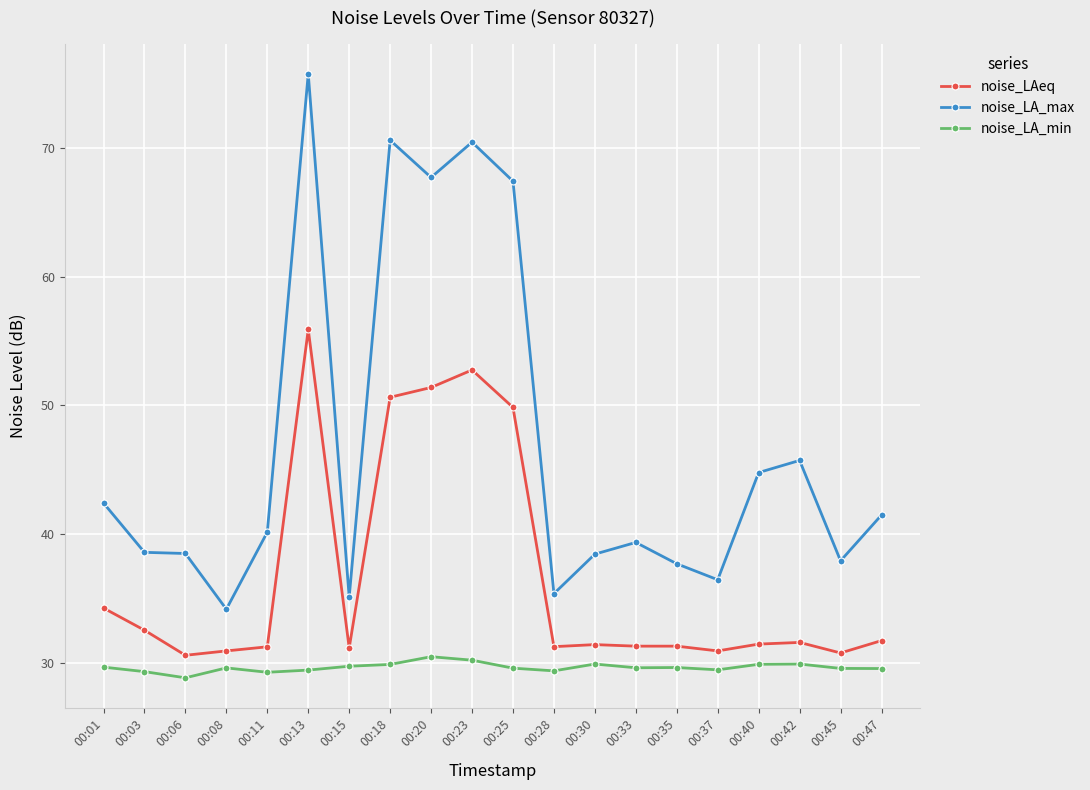

How many categories are shown in the chart?

20